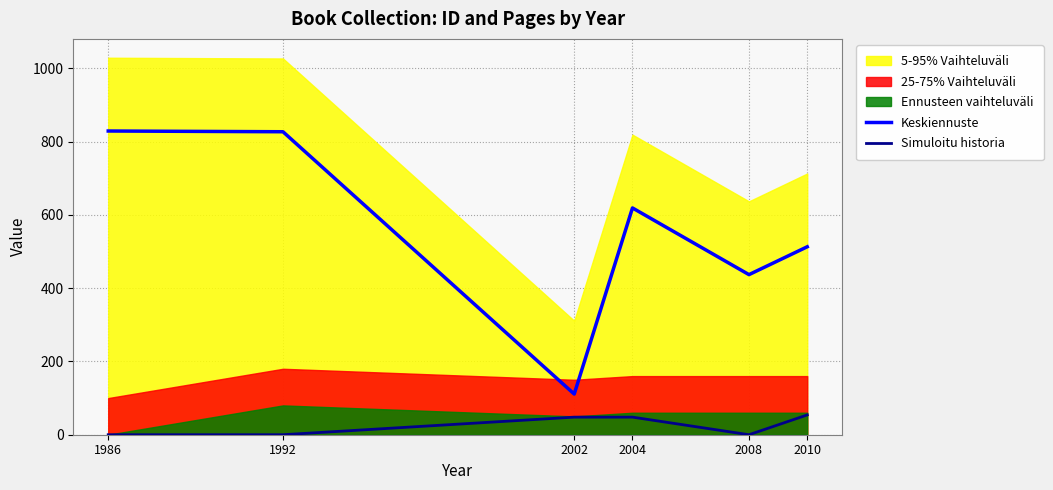

What is the sum of the Keskiennuste values at 1986 and 2004?

1448